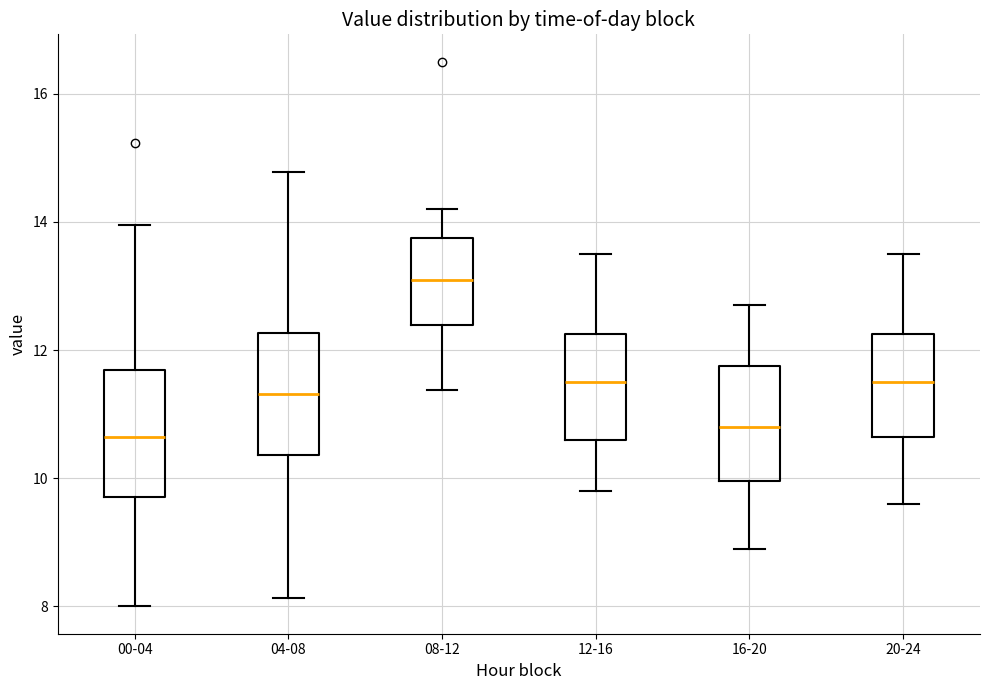

Where does the upper whisker of the box for 08-12 end on the y-axis? The values are not printed on the chart, so give them approximately, as read against the axis.

14.2